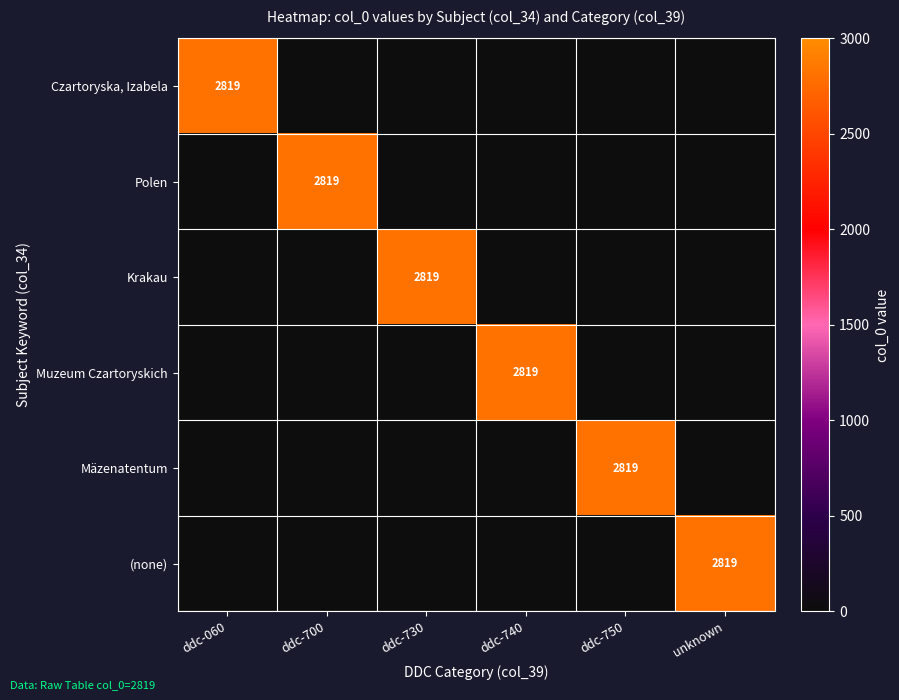

The Polen series shows 1721 at ddc-700. True or false?

False